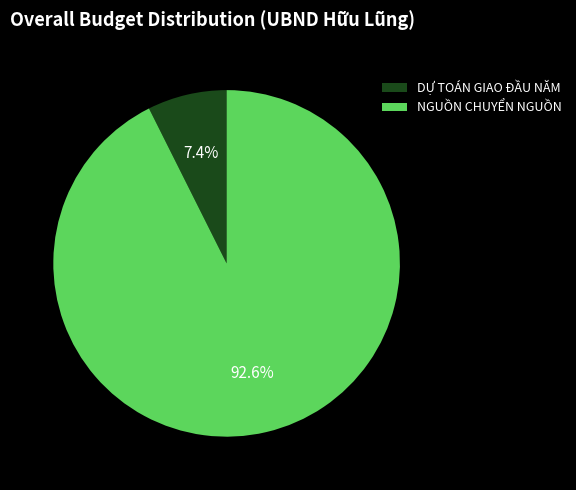

What percentage do NGUỒN CHUYỂN NGUỒN and DỰ TOÁN GIAO ĐẦU NĂM together represent?

100.0%